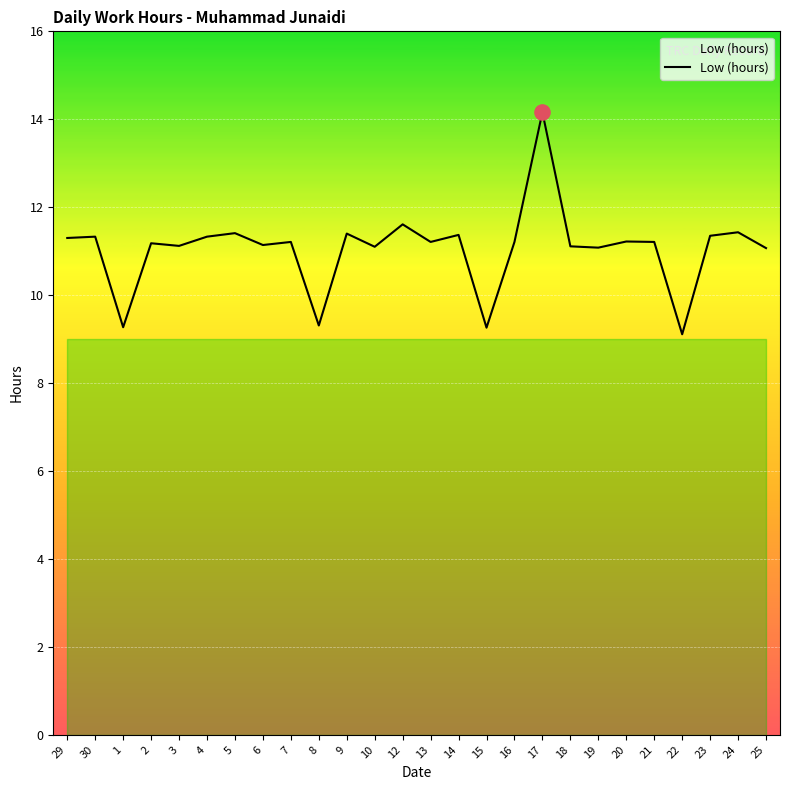

What is the change in value from 15 to 24?

+2.2